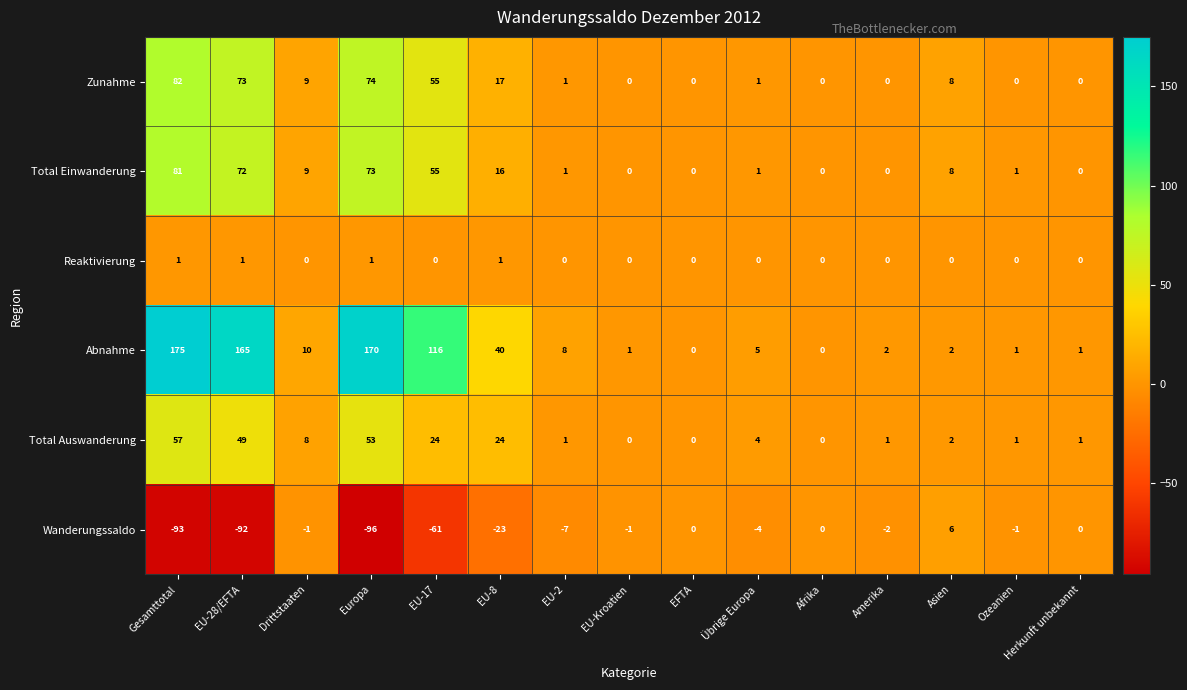

At which category is the sum across all series the highest?

Gesamttotal